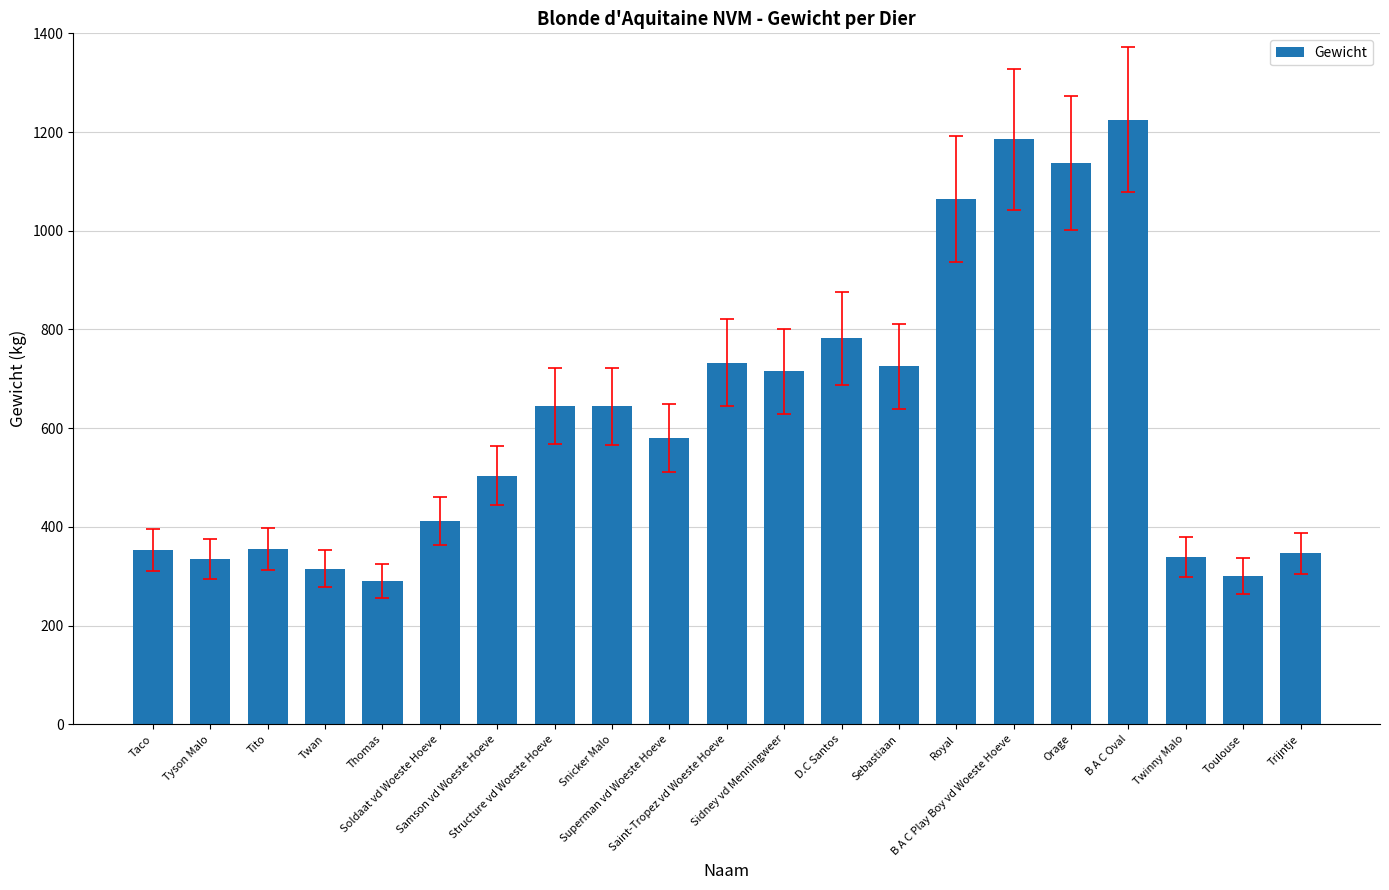

How many categories are shown in the chart?

21